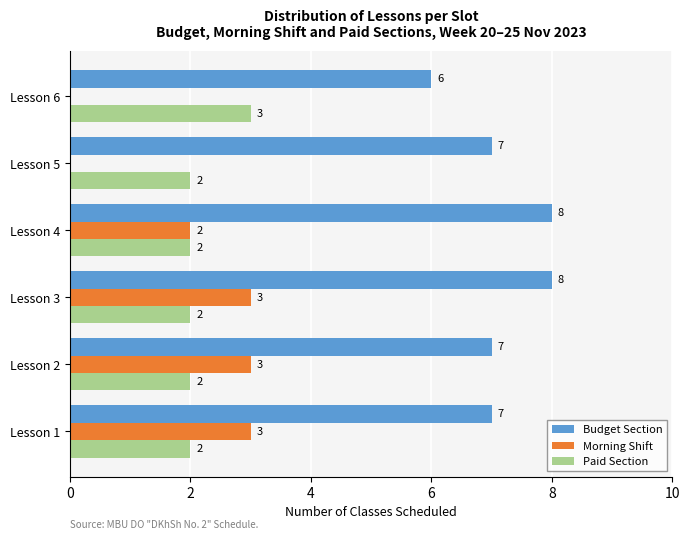

At which category is the sum across all series the highest?

Lesson 3